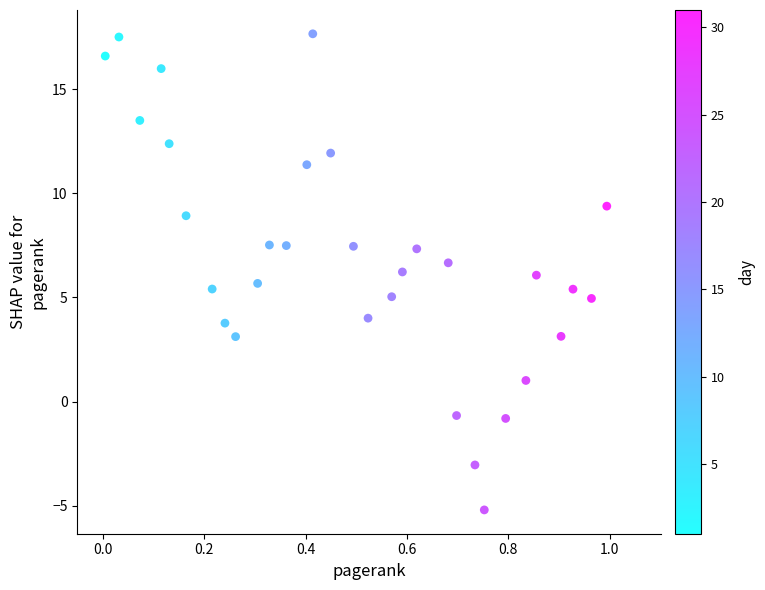

What is the range of Y values (max minus min)?

22.8